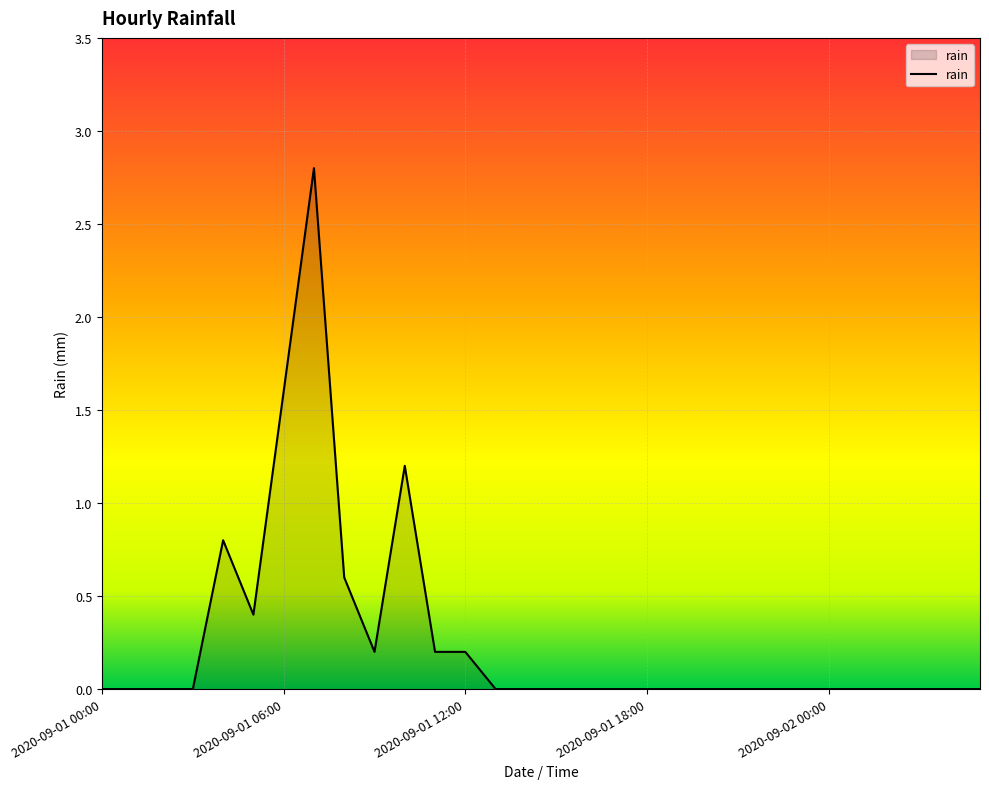

What is the difference between the maximum and minimum values?

2.8